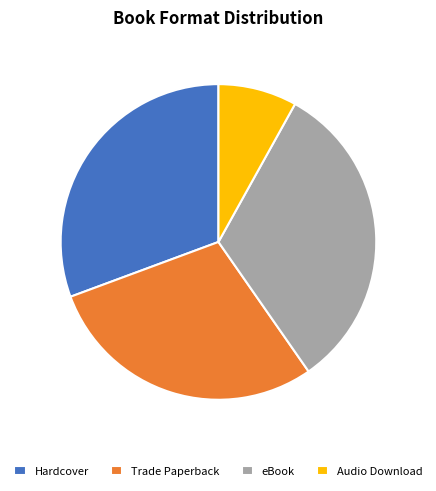

Is Trade Paperback the majority of the pie?

No